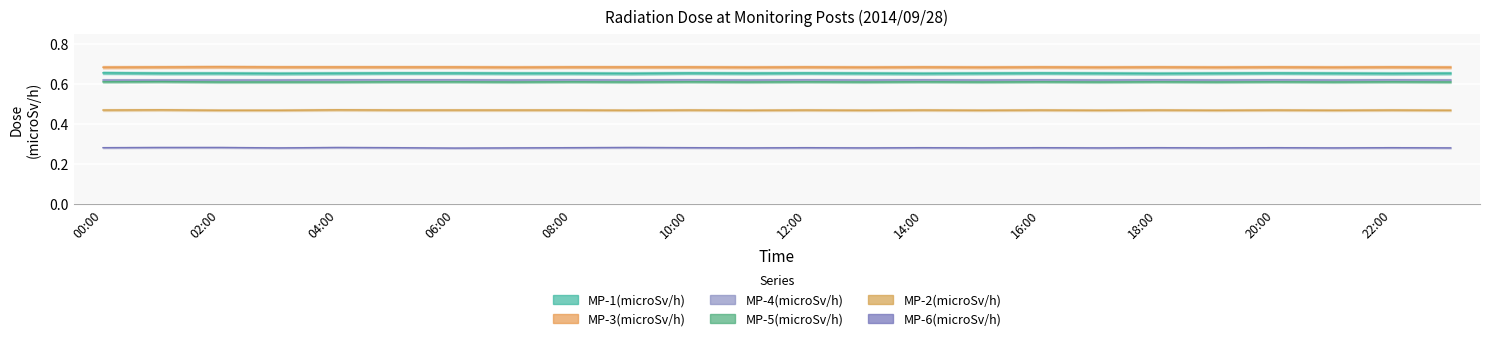

Count the MP-2(microSv/h) values in the range 0 to 1.

24